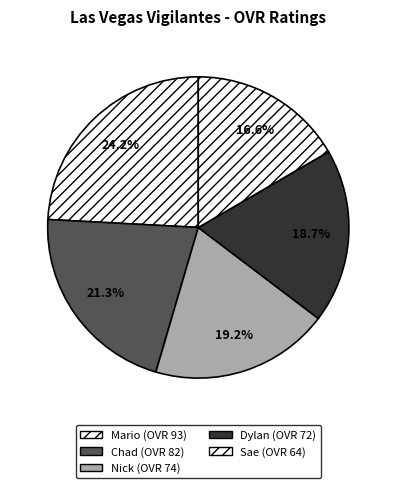

The Chad slice represents 11% of the pie. True or false?

False